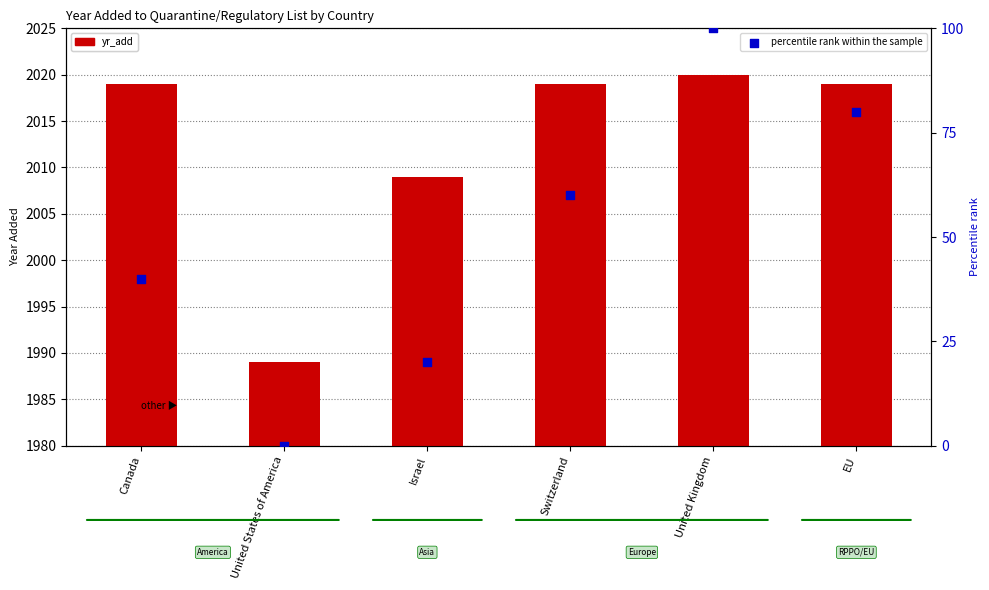

At which category is the sum across all series the highest?

United Kingdom